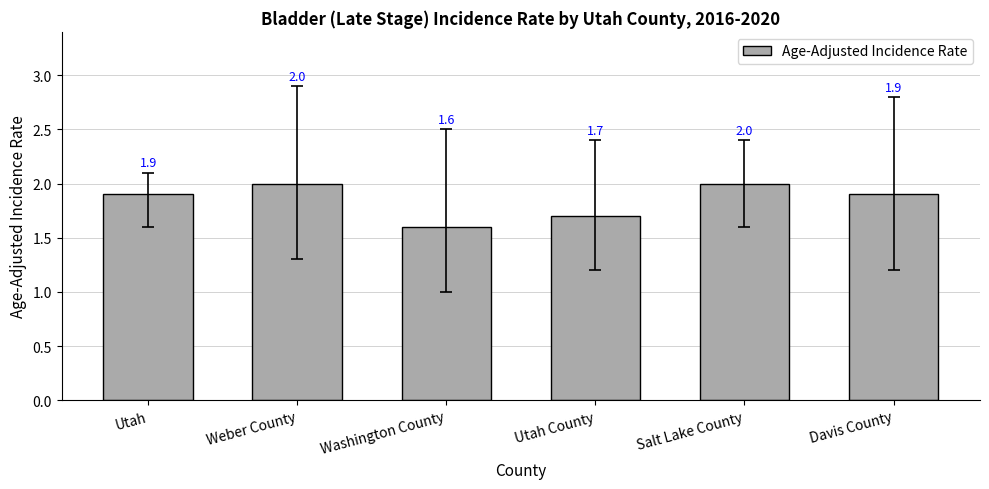

What is the difference between the second highest and second lowest values?

0.3